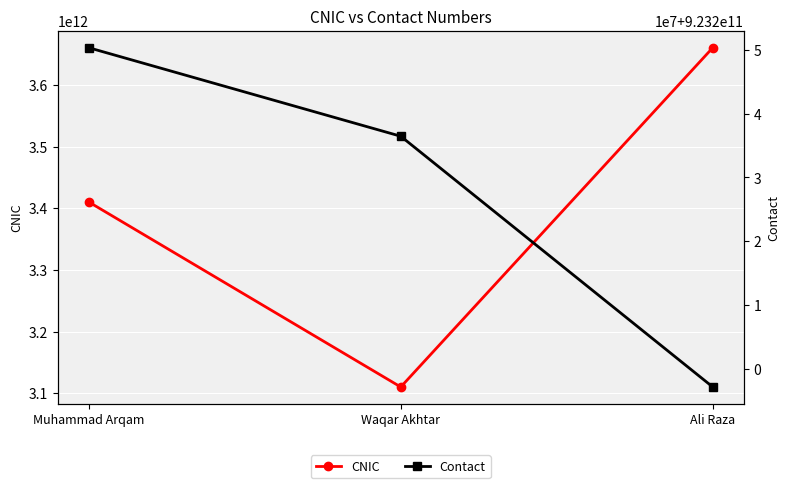

What is the value of the Contact point at the 1st from the left?

923250333400